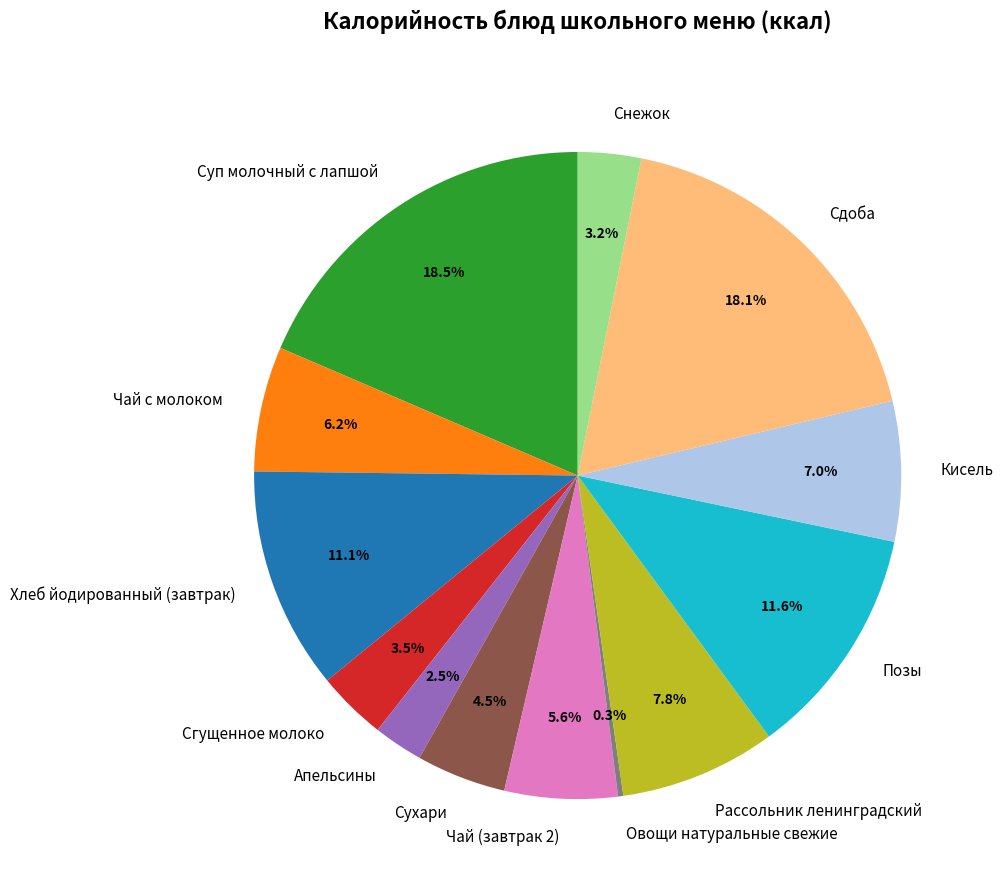

Is Суп молочный с лапшой the majority of the pie?

No